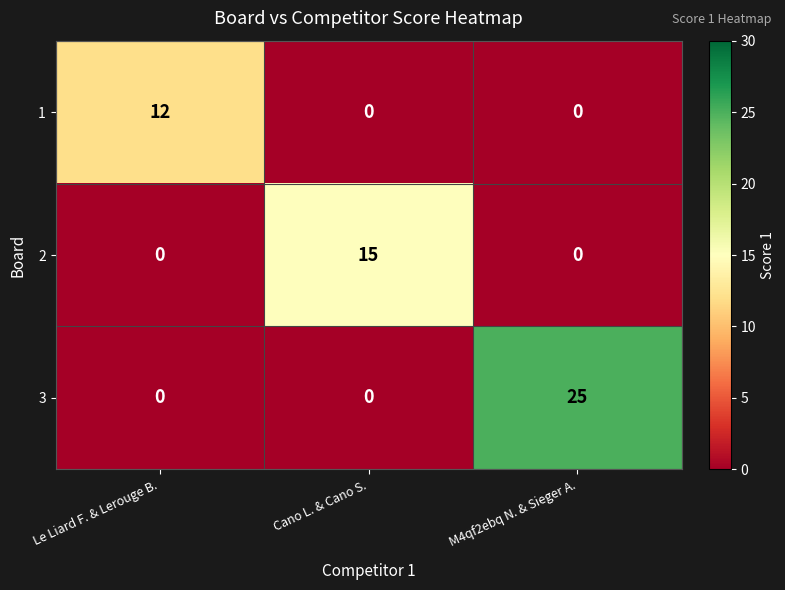

Count the number of categories in the chart.

3